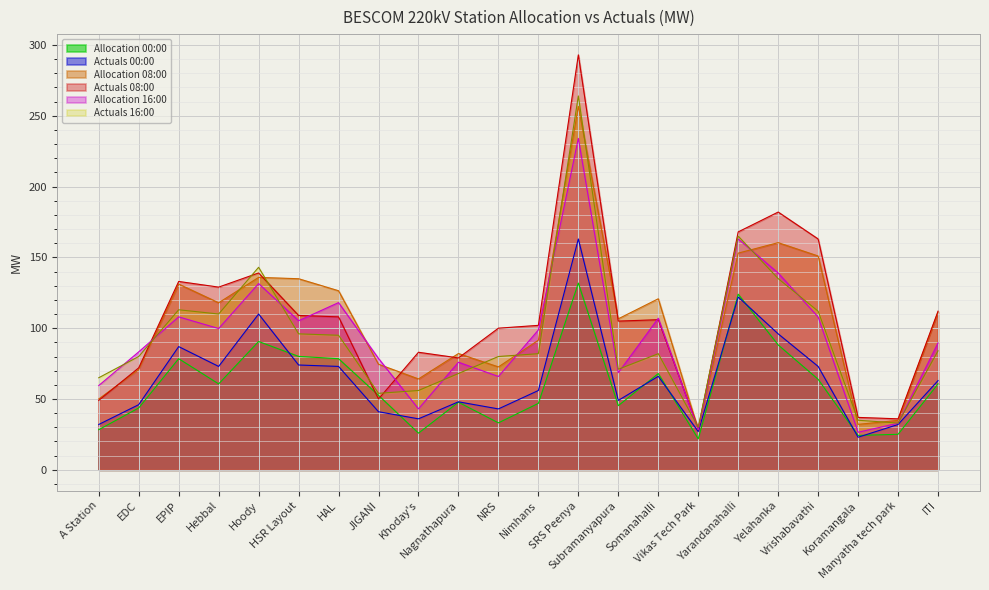

What is the difference between the second highest and second lowest values in the Actuals_08 series?

146.0